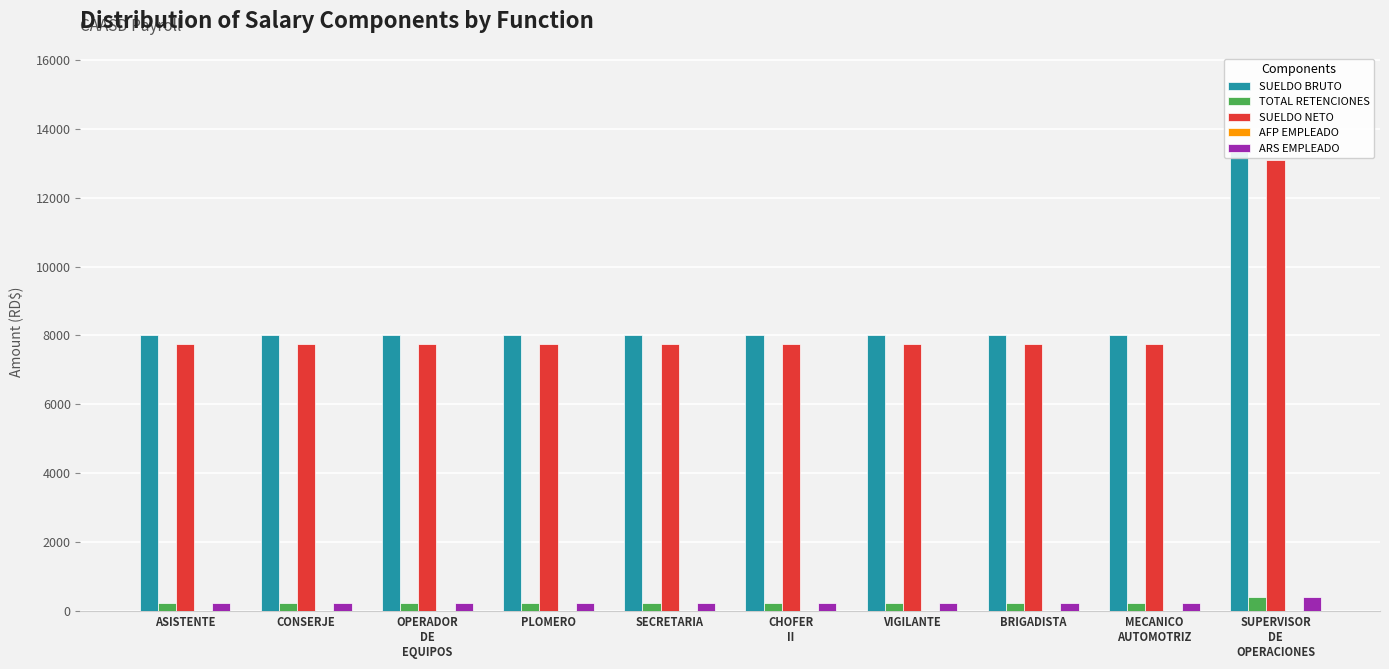

Is it true that TOTAL RETENCIONES equals 243.2 at BRIGADISTA?

True